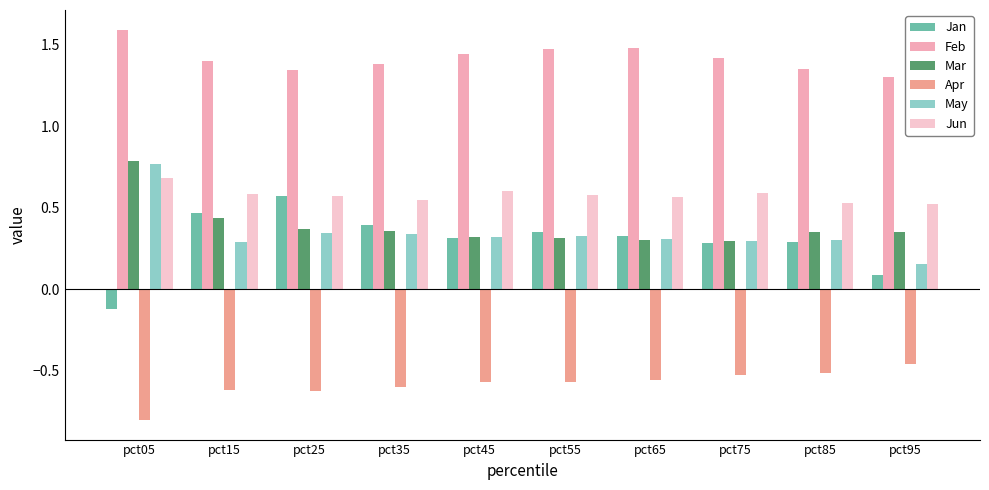

At which label does Mar reach its peak?

pct05